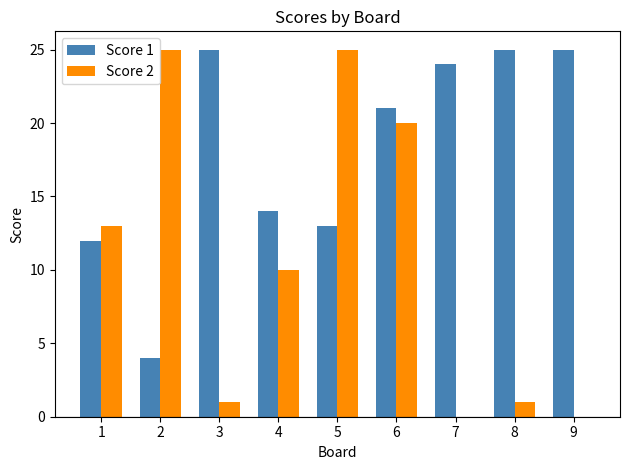

Which series has the largest range (max minus min)?

Score 2